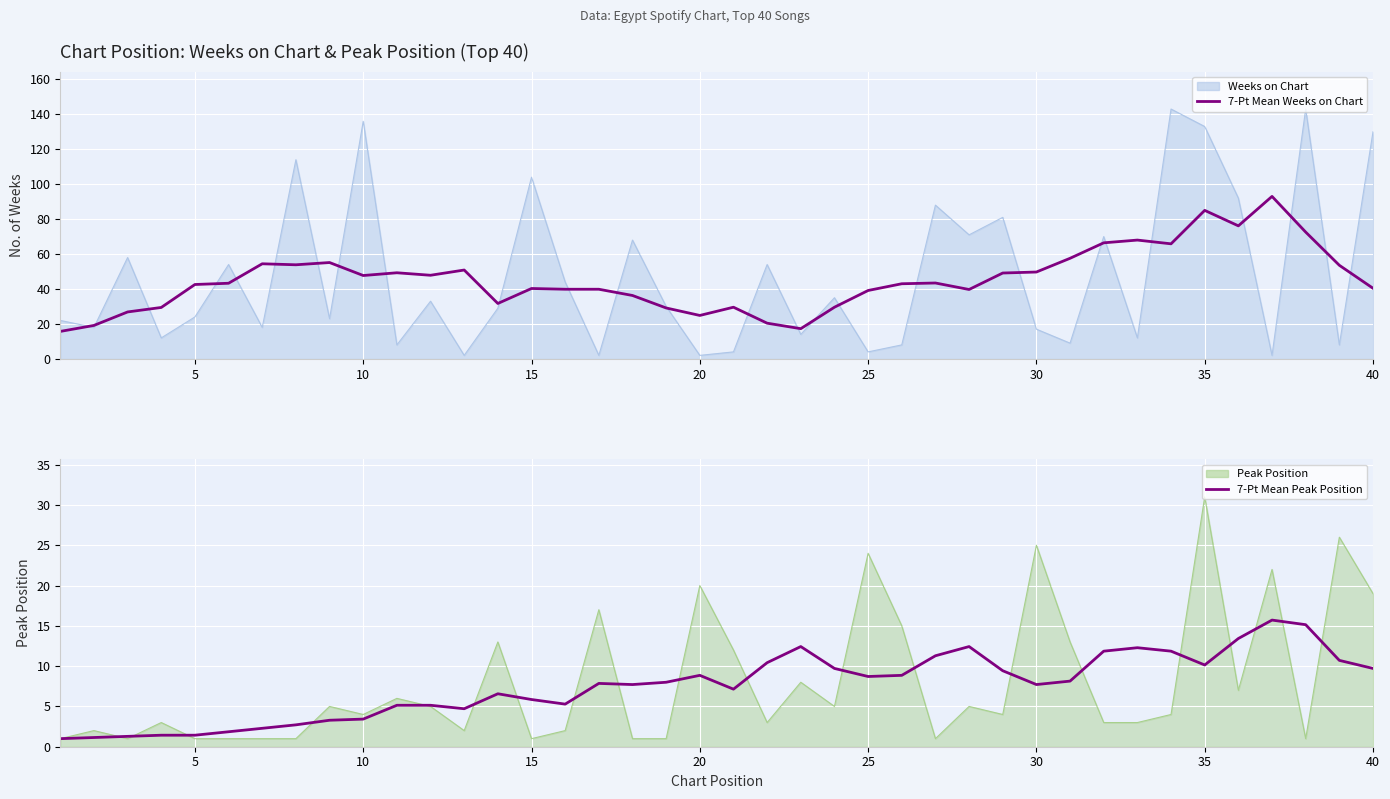

True or false: 7-Pt Mean Weeks on Chart has more than 0 points higher than both neighbors.

True